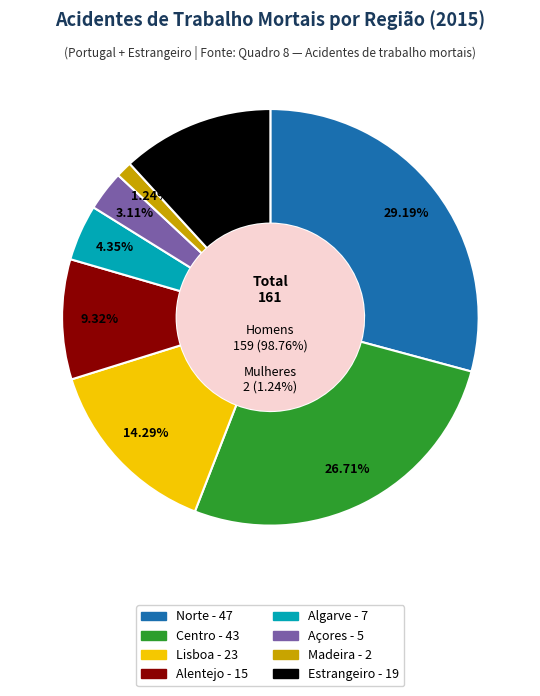

Combined, what portion of the pie is Lisboa and Alentejo?

23.6%